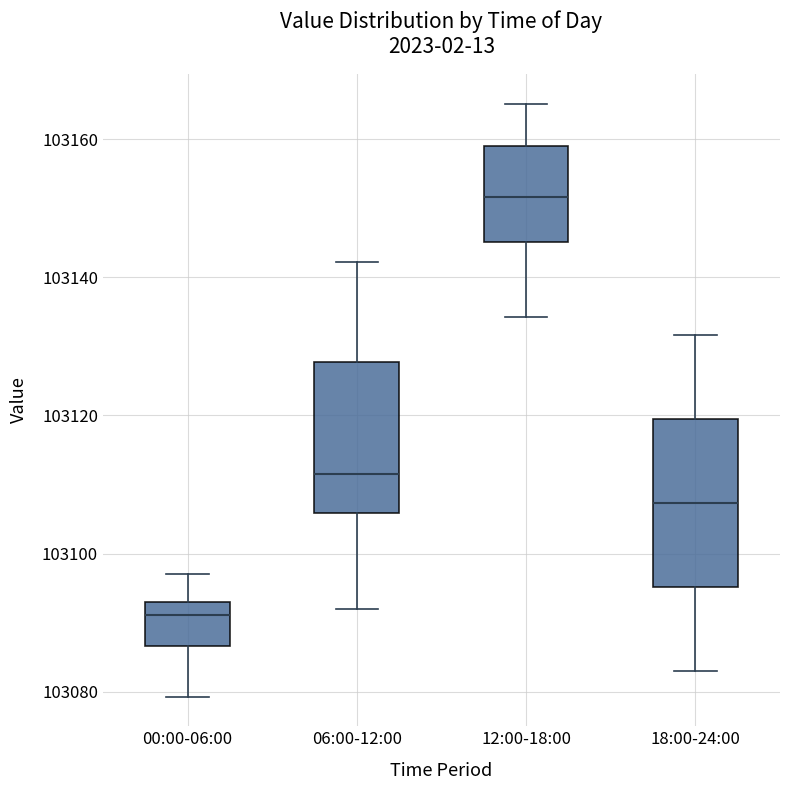

Reading left to right, read every box against the y-axis: the position of its median line, the range the box covers, and the ends of its whiskers. The values are not printed on the chart, so give them approximately, as read against the axis.

00:00-06:00: median 103092 (just below the box's upper edge), box 103086 to 103092, whiskers 103080 to 103098
06:00-12:00: median 103112, box 103106 to 103128, whiskers 103092 to 103142
12:00-18:00: median 103152, box 103146 to 103160, whiskers 103134 to 103166
18:00-24:00: median 103108, box 103096 to 103120, whiskers 103084 to 103132